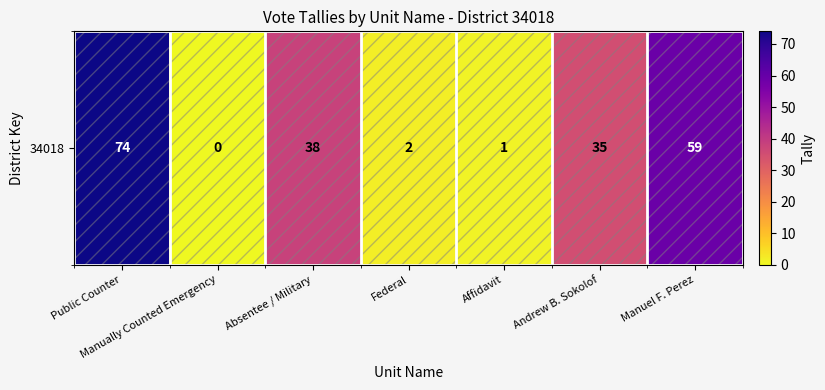

Which label corresponds to the largest value in the chart?

Public Counter